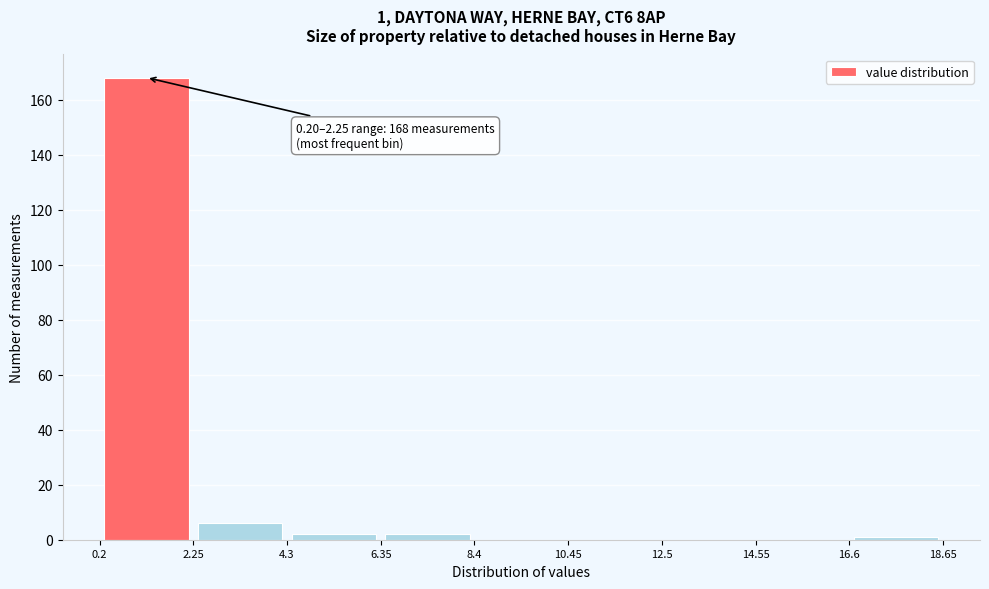

Which range on the x-axis has the tallest bar?

0.2 to 2.25